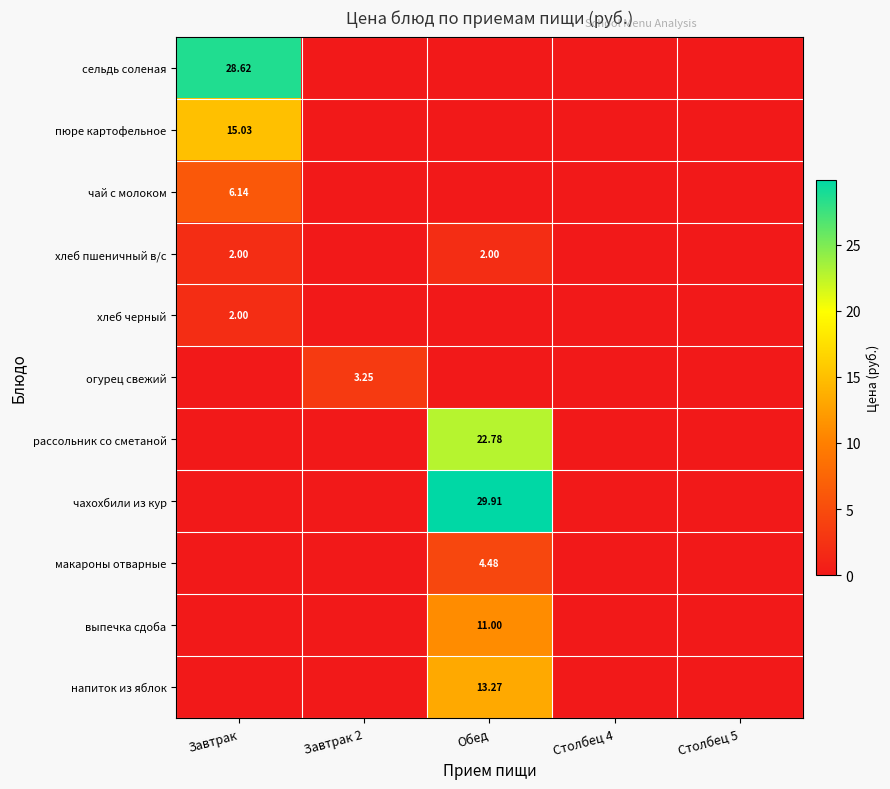

Count the number of data series in this chart.

11